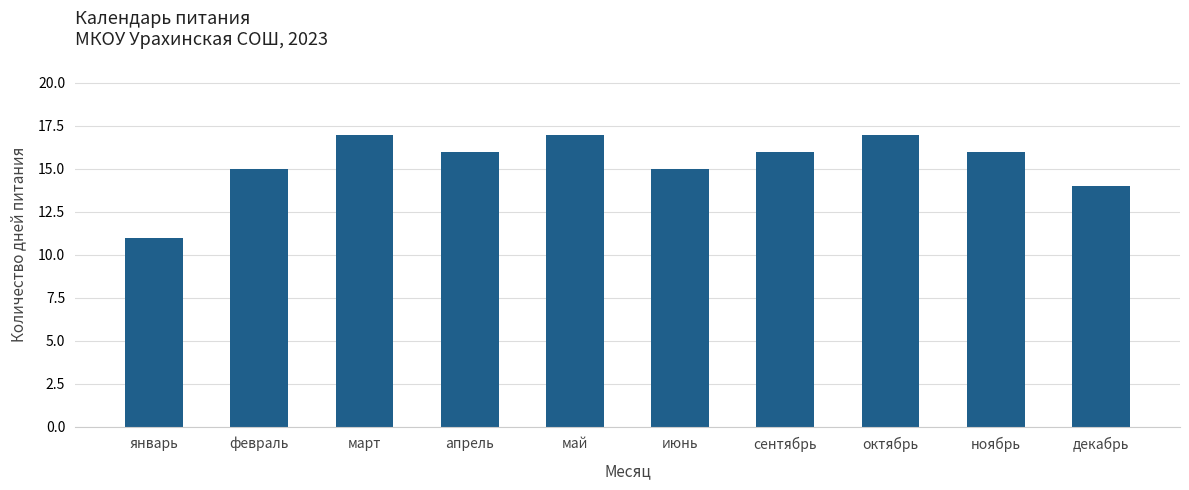

What is the change in value from июнь to сентябрь?

+1